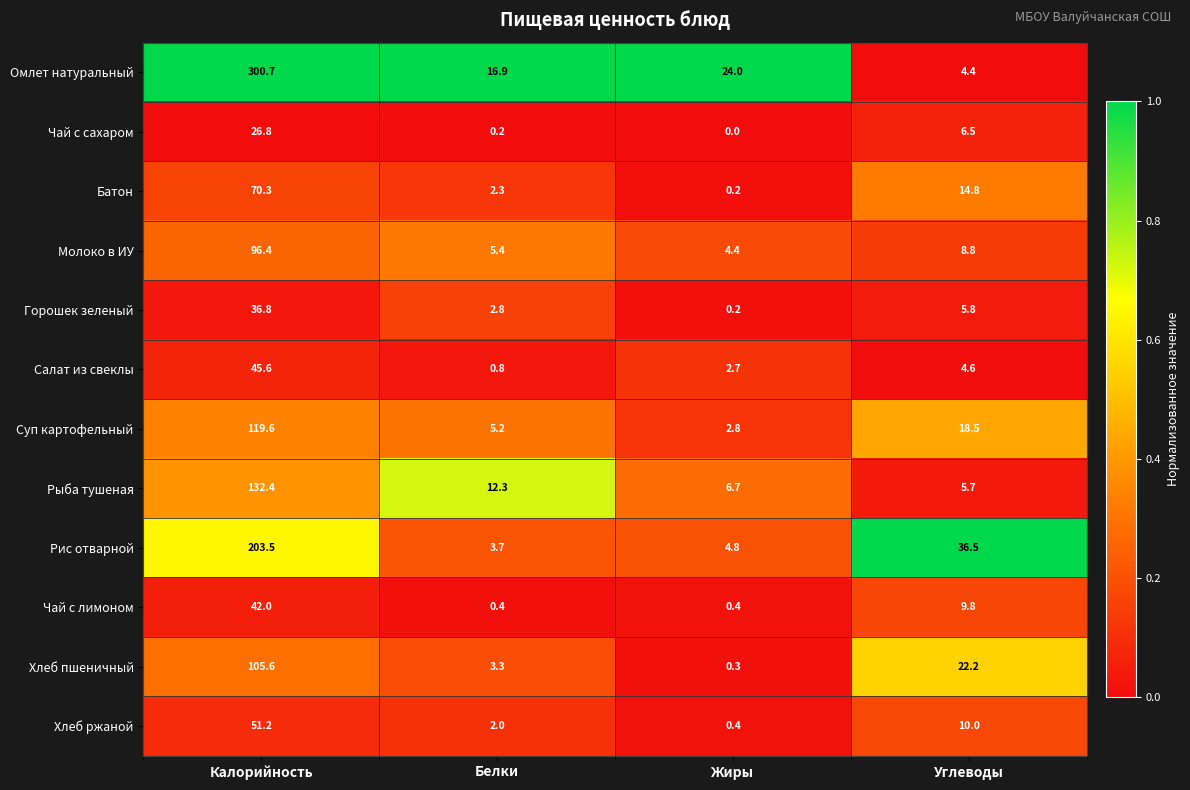

Rank the series at Калорийность from lowest to highest value.

Чай с сахаром, Горошек зеленый, Чай с лимоном, Салат из свеклы, Хлеб ржаной, Батон, Молоко в ИУ, Хлеб пшеничный, Суп картофельный, Рыба тушеная, Рис отварной, Омлет натуральный